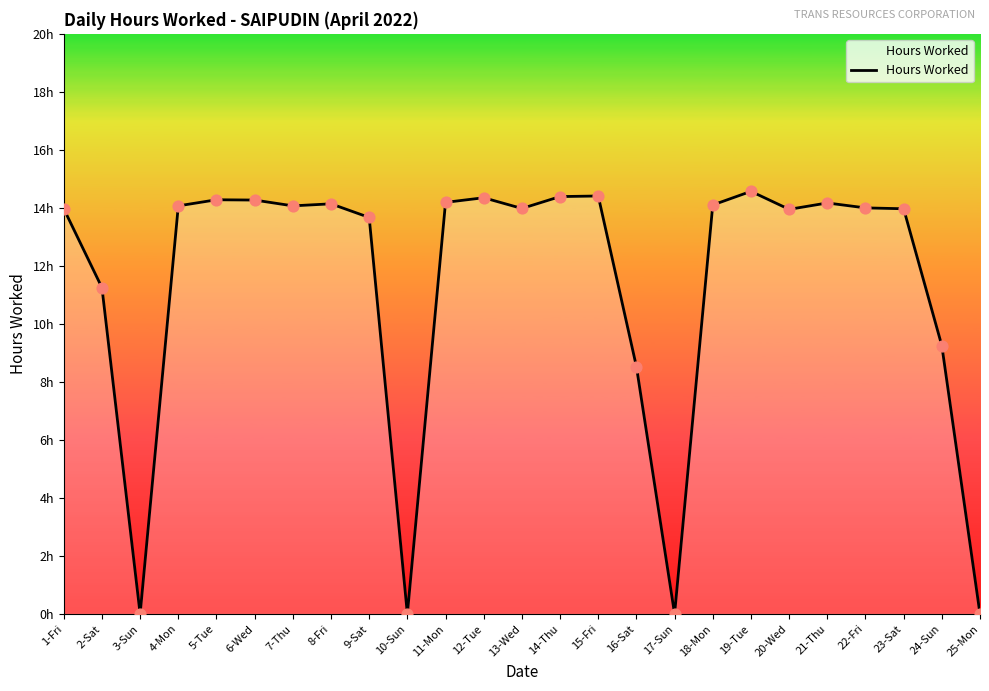

What is the change in value from 21-Thu to 23-Sat?

-0.2